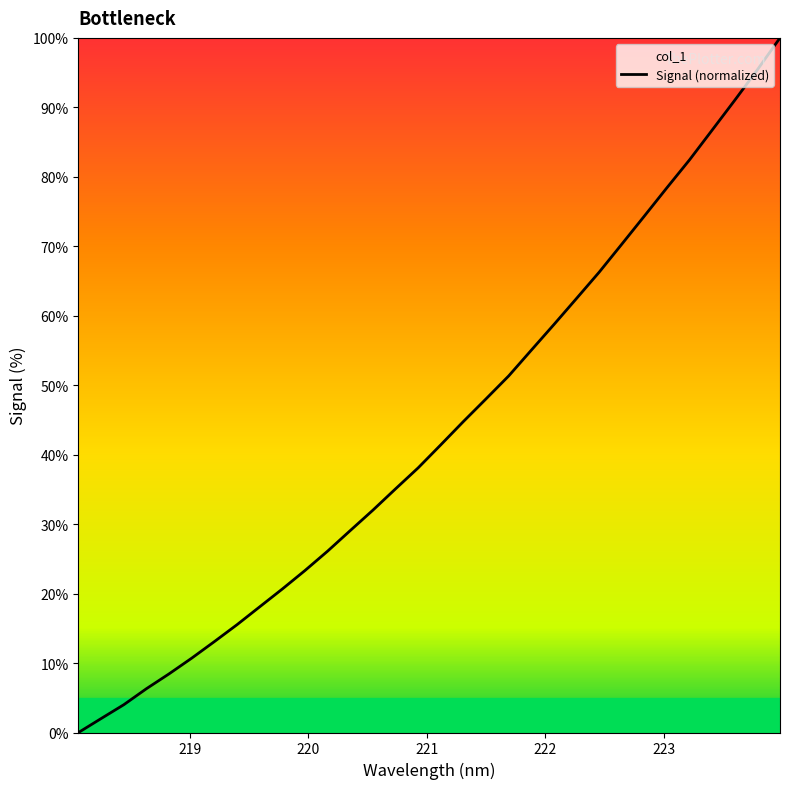

What is the value of the 32nd point from the left?

100.0